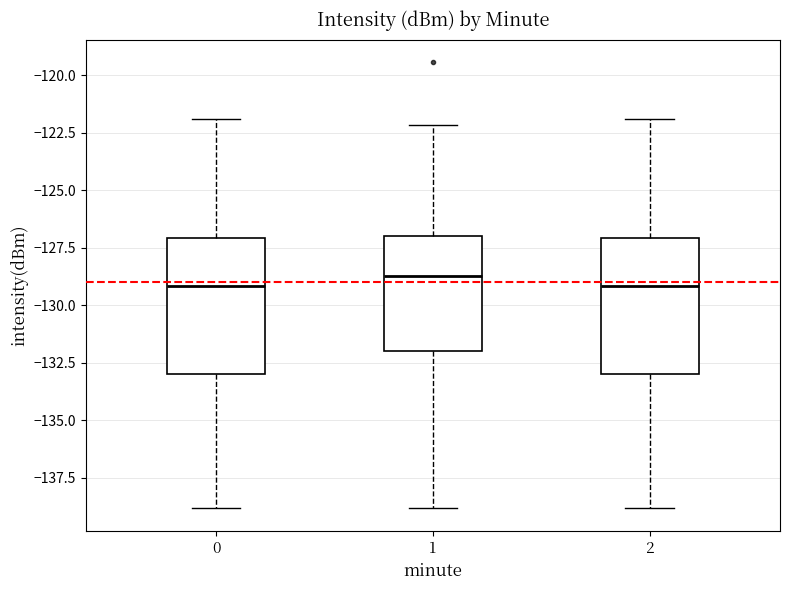

Reading left to right, transcribe this box plot: for each box, give where its median line is, the range the box spans, and where its two whiskers end, as read against the y-axis. The values are not printed on the chart, so give them approximately, as read against the axis.

0: median -129.0, box -133.0 to -127.0, whiskers -139.0 to -122.0
1: median -128.5, box -132.0 to -127.0, whiskers -139.0 to -122.0
2: median -129.0, box -133.0 to -127.0, whiskers -139.0 to -122.0